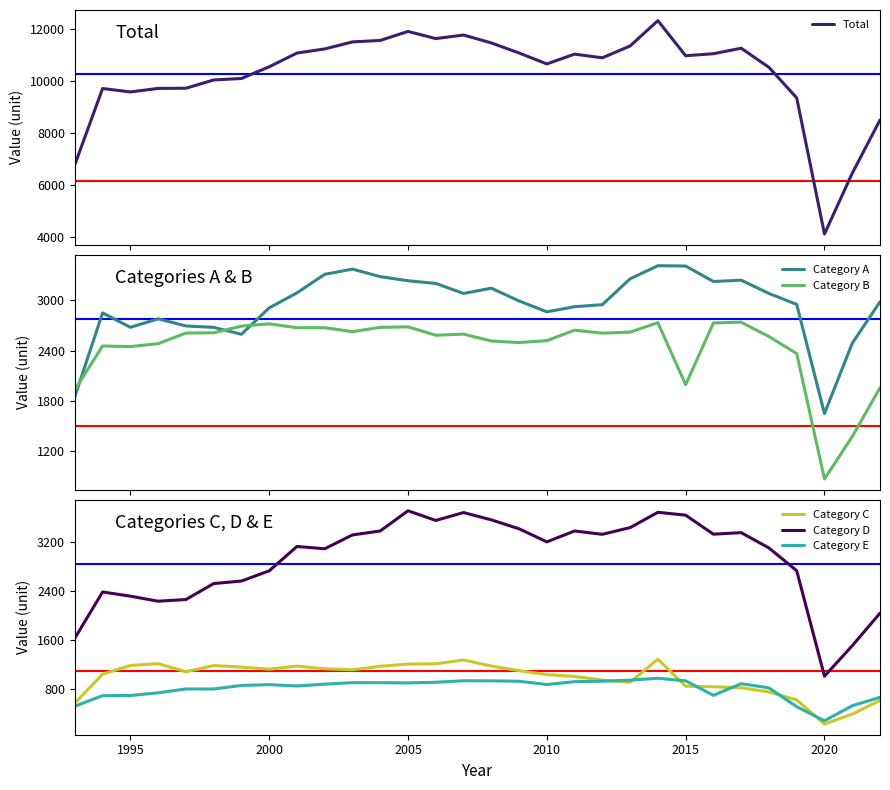

What is the maximum value for Category D?

3703